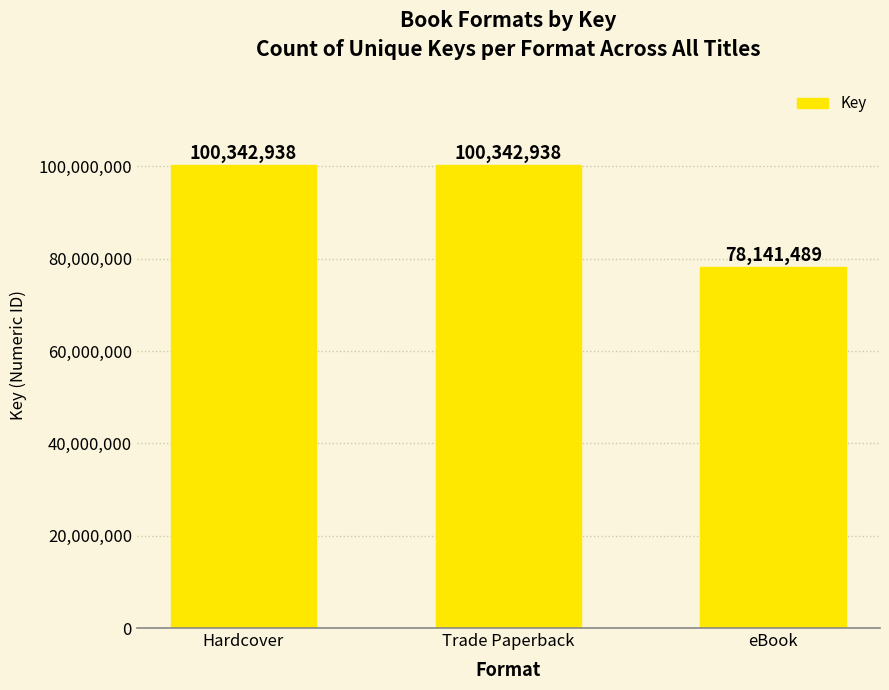

Reading left to right, extract all data points from this chart.

100342938	100342938	78141489